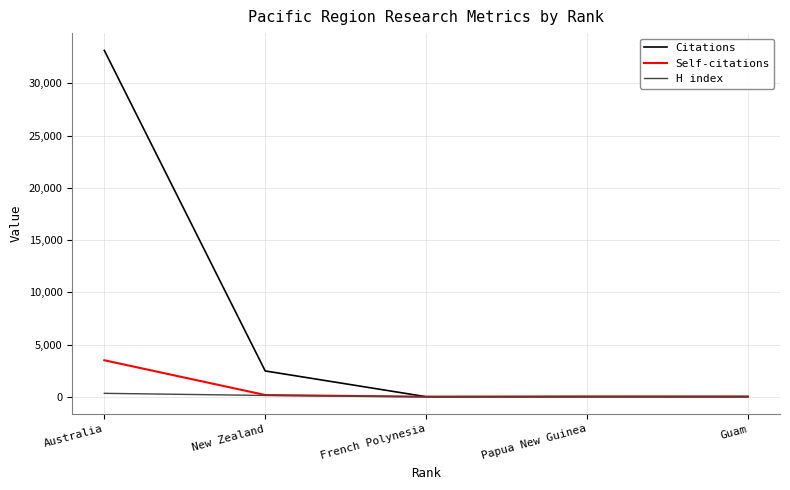

Where does the Citations series first go above 34?

Australia